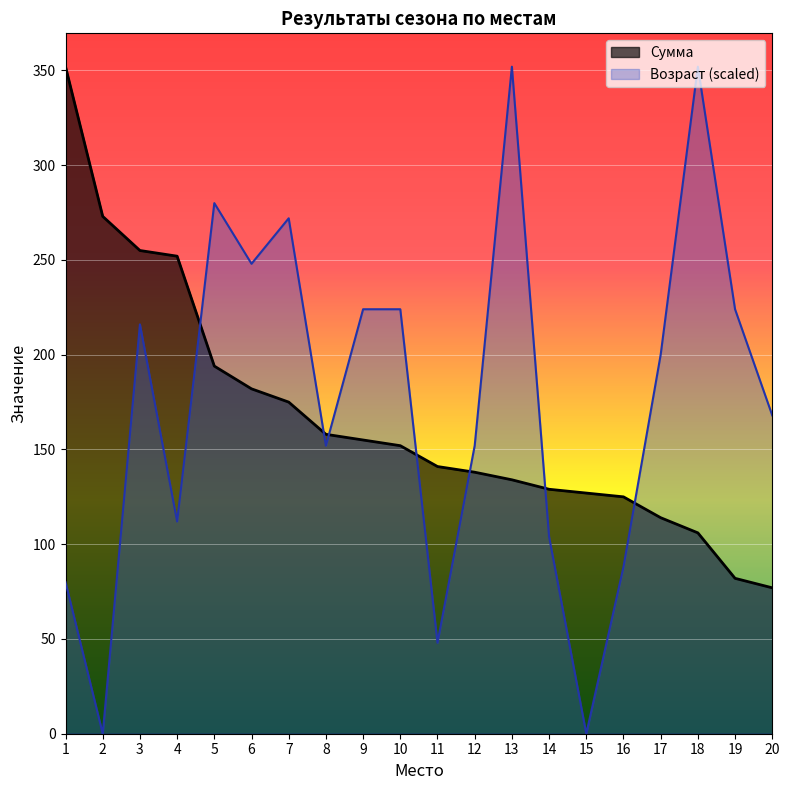

Rank the series by their average value, from lowest to highest.

Сумма, Возраст (scaled)